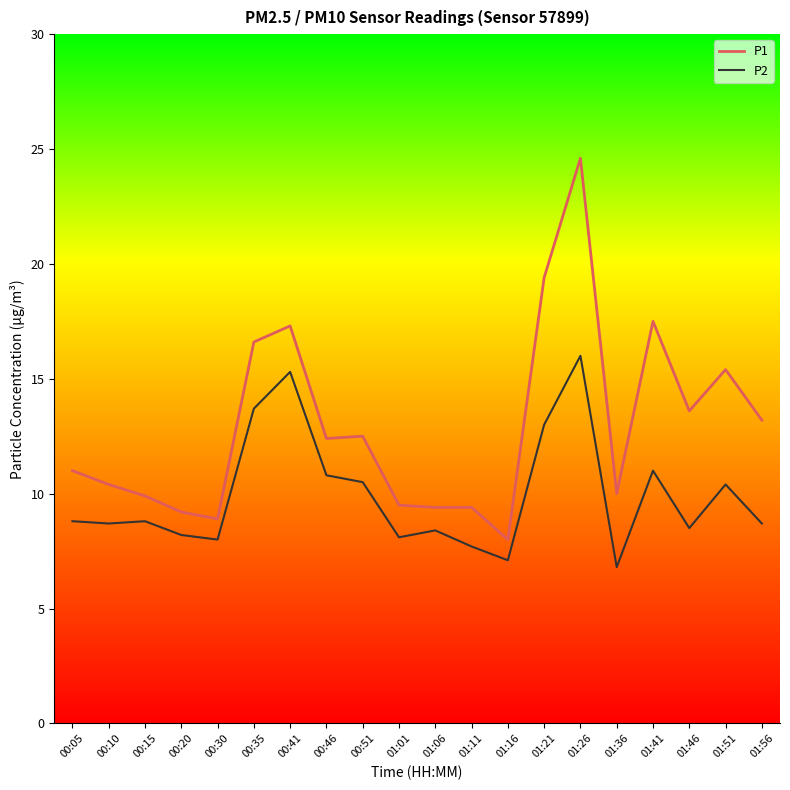

True or false: P2 and P1 cross at least once.

False